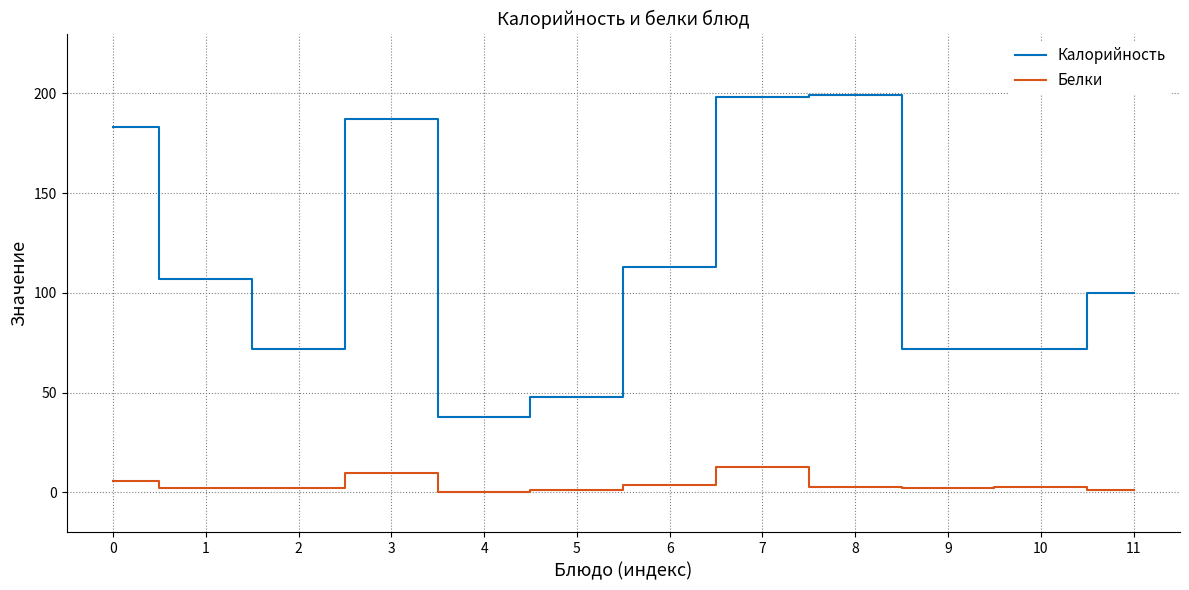

What is the difference between the maximum and minimum values in the Калорийность series?

161